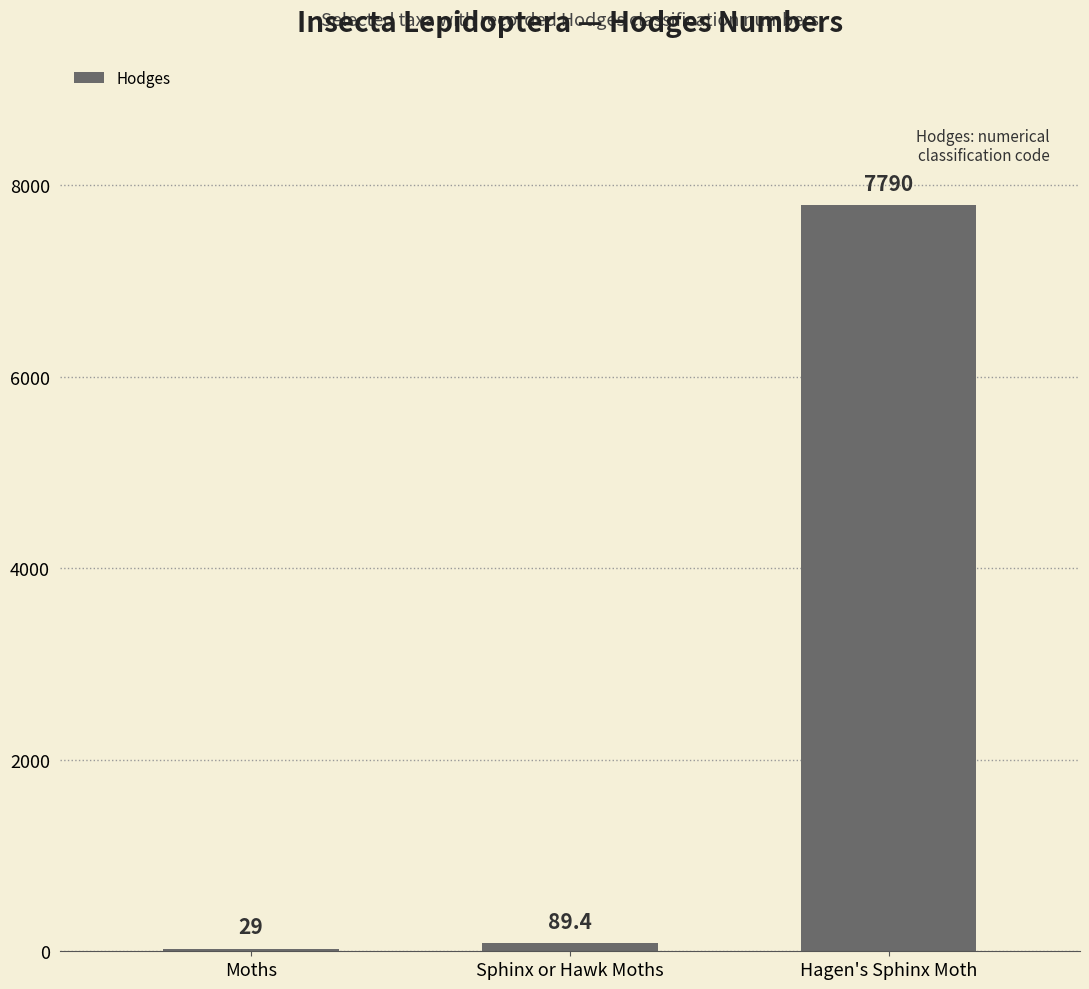

What is the change in value from Moths to Hagen's Sphinx Moth?

+7761.0